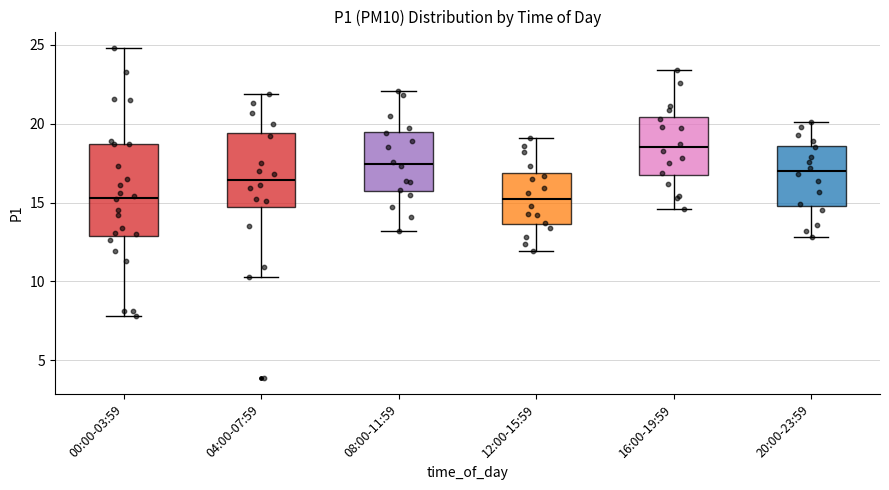

Reading left to right, transcribe this box plot: for each box, give where its median line is, the range the box spans, and where its two whiskers end, as read against the y-axis. The values are not printed on the chart, so give them approximately, as read against the axis.

00:00-03:59: median 15.5, box 13.0 to 18.5, whiskers 8.0 to 25.0
04:00-07:59: median 16.5, box 14.5 to 19.5, whiskers 10.5 to 22.0
08:00-11:59: median 17.5, box 15.5 to 19.5, whiskers 13.0 to 22.0
12:00-15:59: median 15.0, box 13.5 to 17.0, whiskers 12.0 to 19.0
16:00-19:59: median 18.5, box 16.5 to 20.5, whiskers 14.5 to 23.5
20:00-23:59: median 17.0, box 15.0 to 18.5, whiskers 13.0 to 20.0